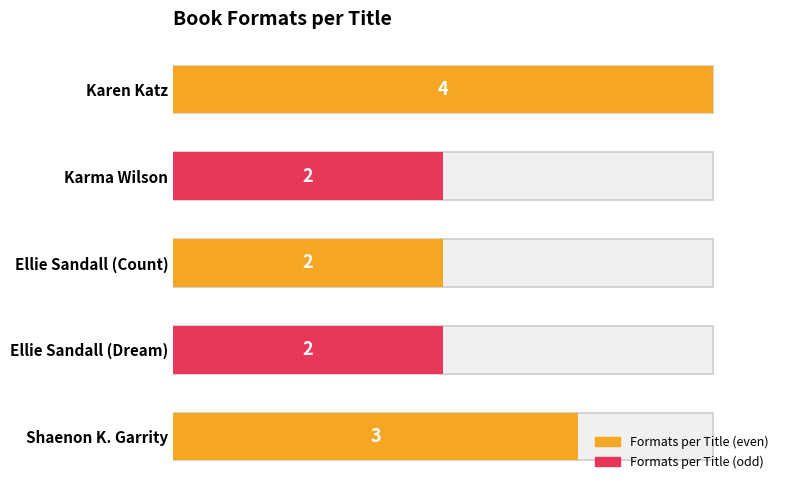

What is the average value?

3